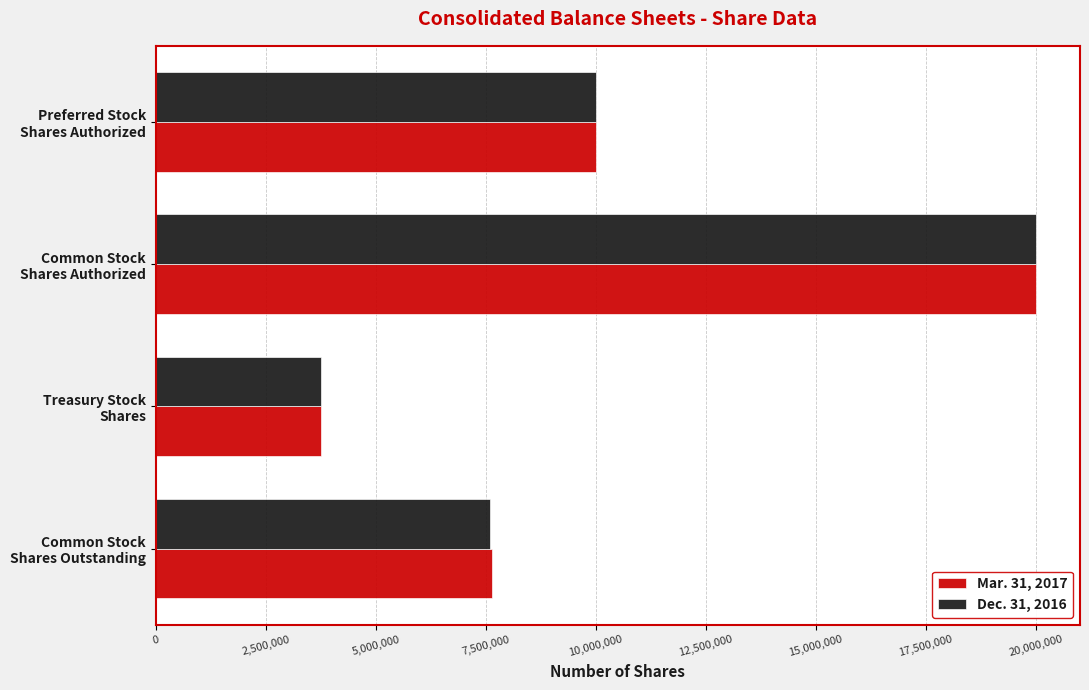

Rank the series by their average value, from highest to lowest.

Mar. 31, 2017, Dec. 31, 2016